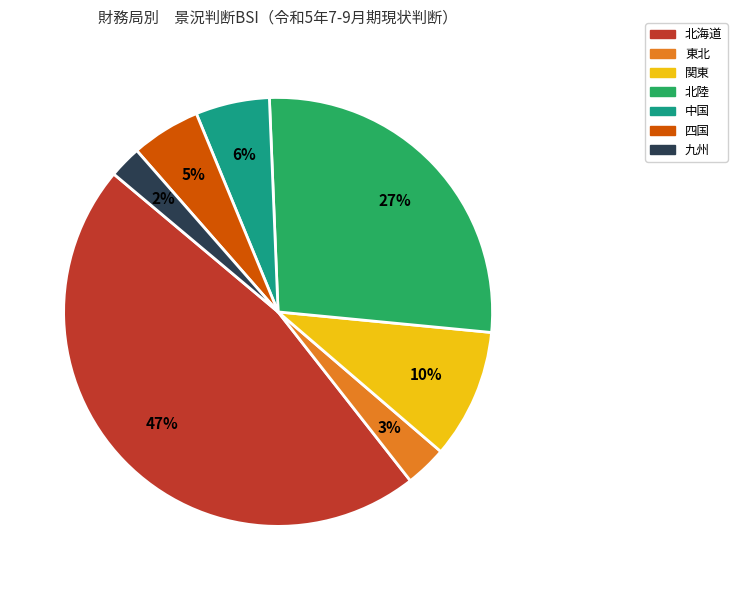

Is there any slice that represents more than half of the pie?

No